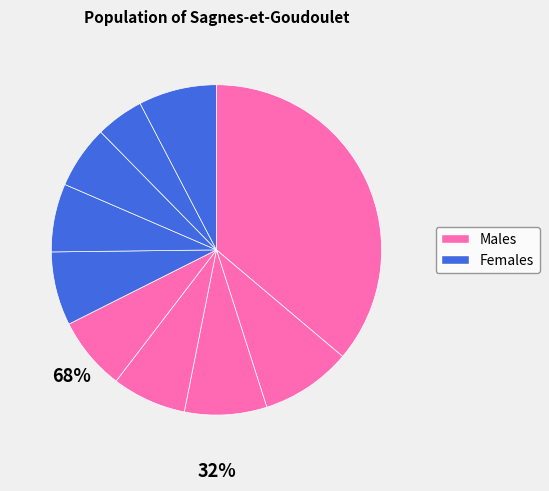

How many segments does this pie chart have?

10